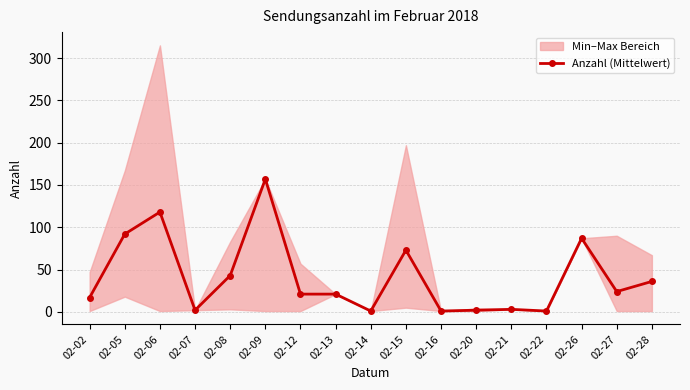

What value does the data have at 02-02, to the nearest 5?

15